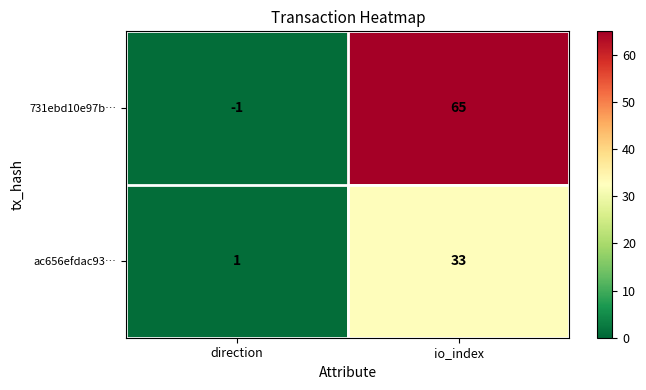

At how many categories does at least one series exceed 26?

1